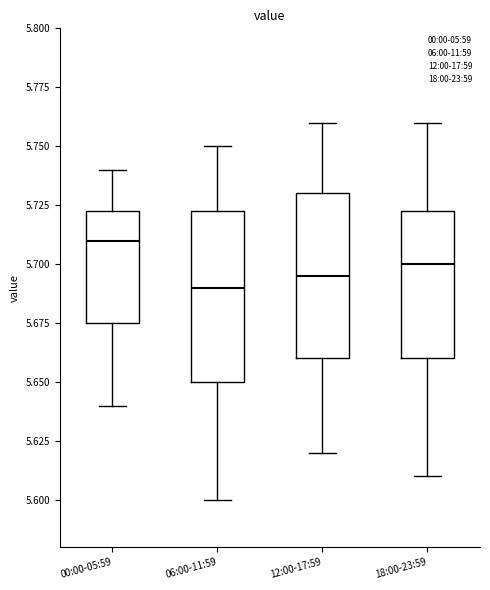

Reading left to right, transcribe this box plot: for each box, give where its median line is, the range the box spans, and where its two whiskers end, as read against the y-axis. The values are not printed on the chart, so give them approximately, as read against the axis.

00:00-05:59: median 5.710, box 5.675 to 5.725, whiskers 5.640 to 5.740
06:00-11:59: median 5.690, box 5.650 to 5.725, whiskers 5.600 to 5.750
12:00-17:59: median 5.695, box 5.660 to 5.730, whiskers 5.620 to 5.760
18:00-23:59: median 5.700, box 5.660 to 5.725, whiskers 5.610 to 5.760